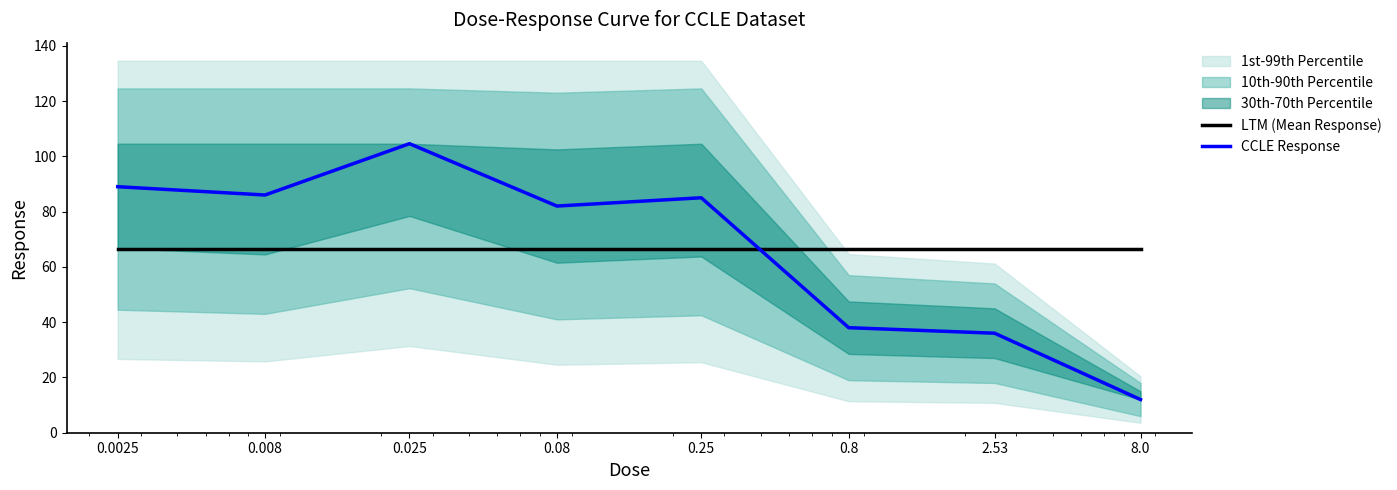

What is the approximate value of CCLE Response at 0.8?

38.0